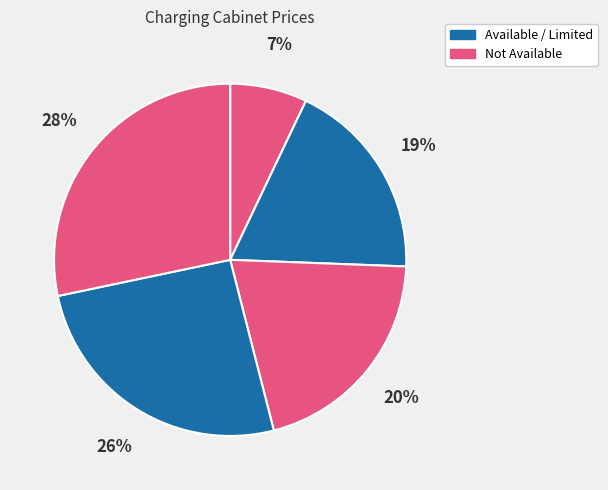

How many segments does this pie chart have?

5